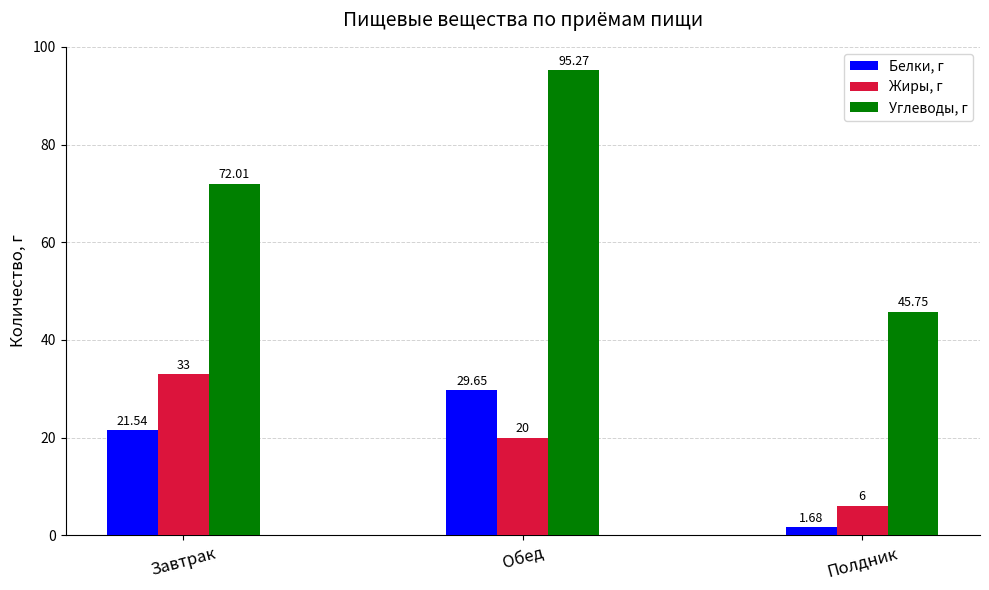

At which label is Белки, г closest to 15?

Завтрак